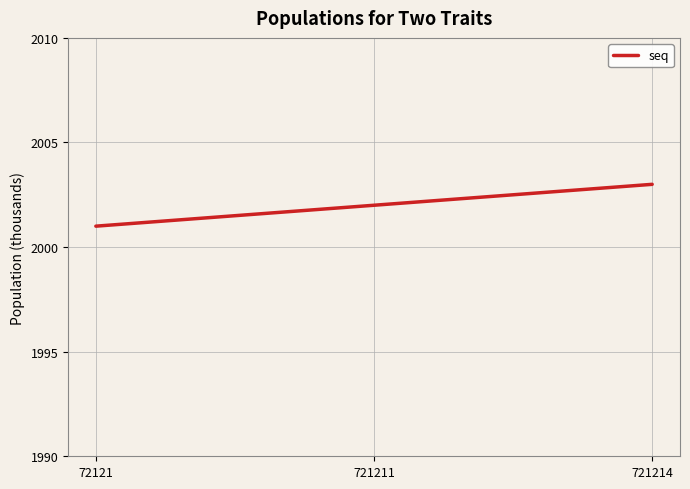

What is the greatest value displayed?

2003